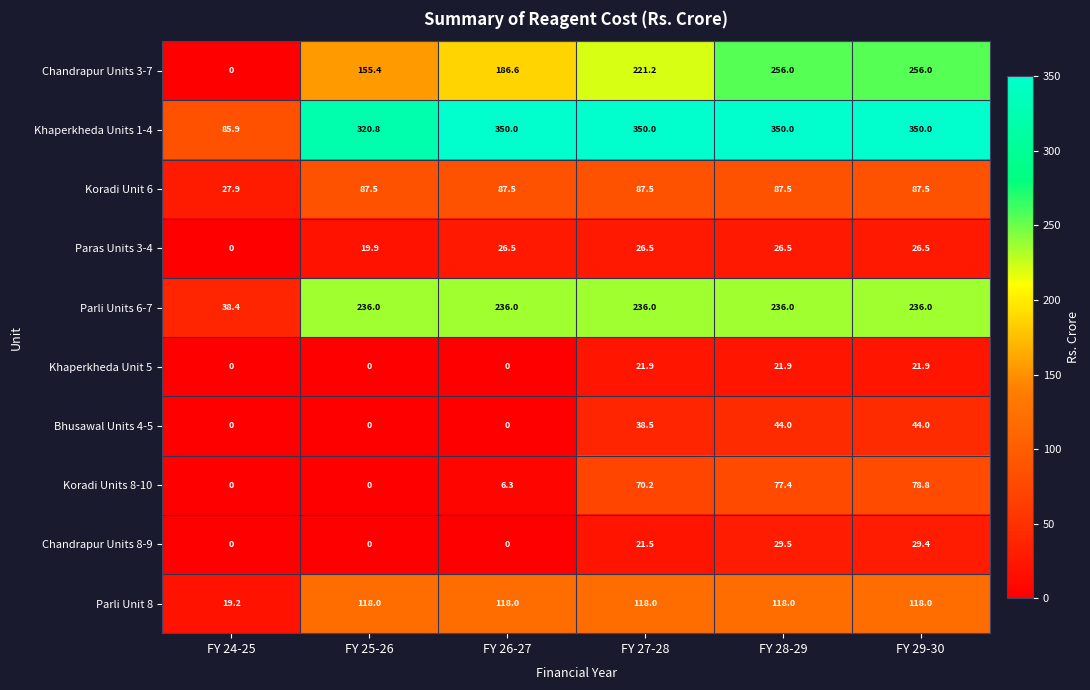

Where does the Koradi Unit 6 series first go above 87?

FY 25-26